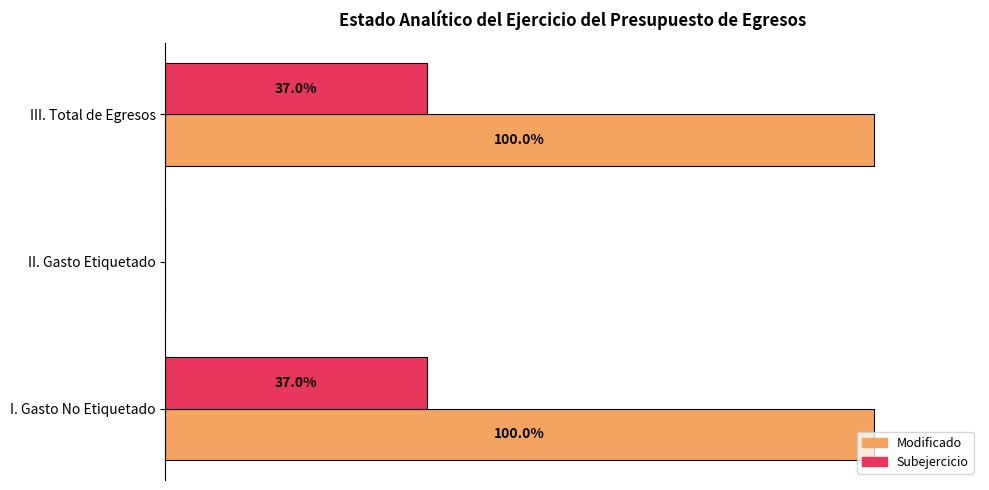

Which series changed the most between II. Gasto Etiquetado and III. Total de Egresos?

Modificado